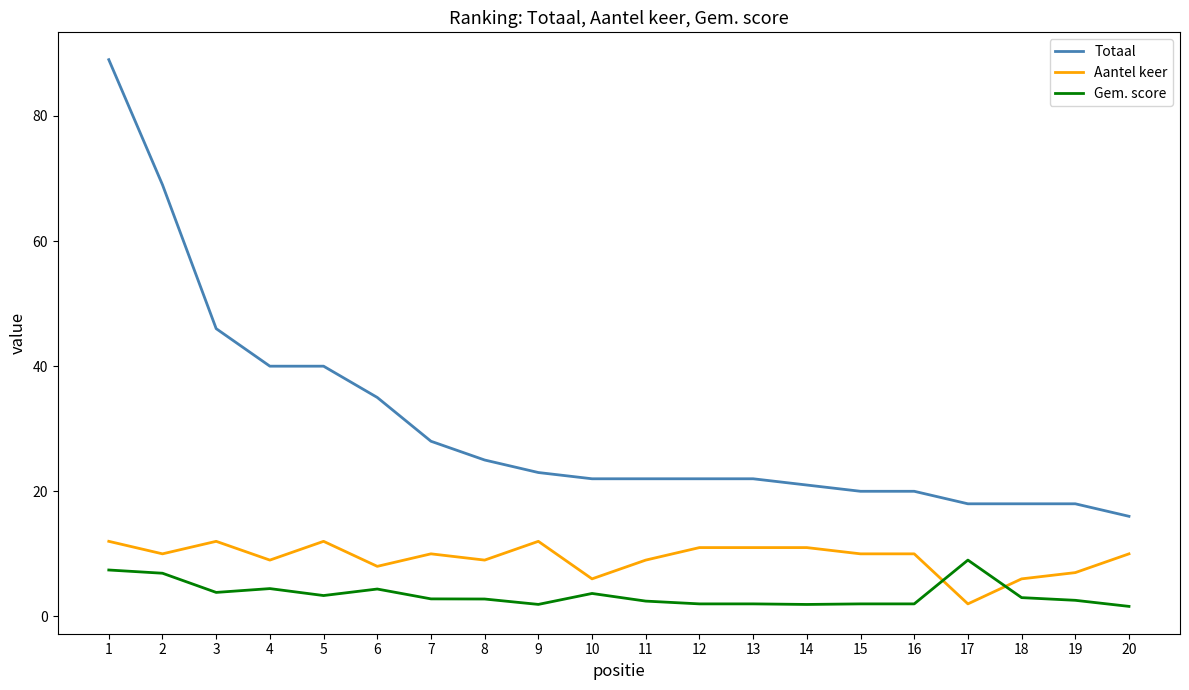

True or false: Totaal and Aantel keer cross at least once.

False